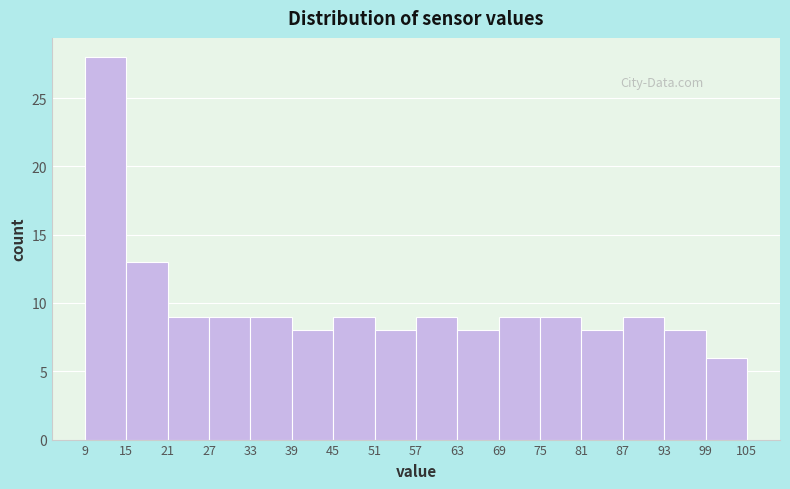

Over which range of the x-axis is the bar tallest?

9 to 15